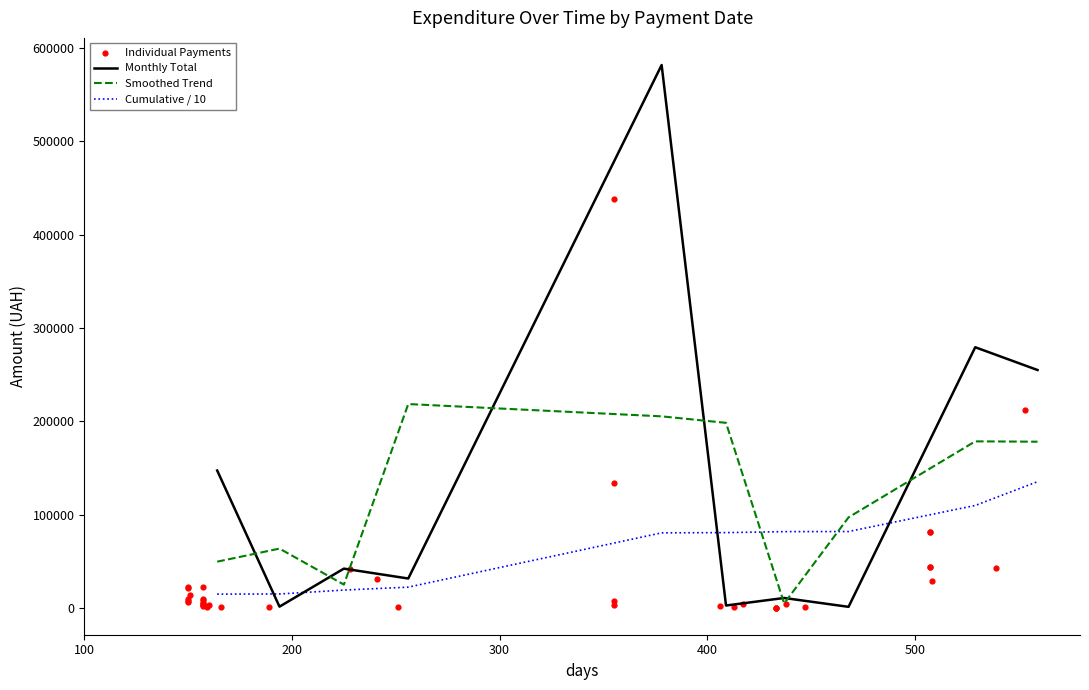

What is the maximum value for Monthly Total?

582001.2